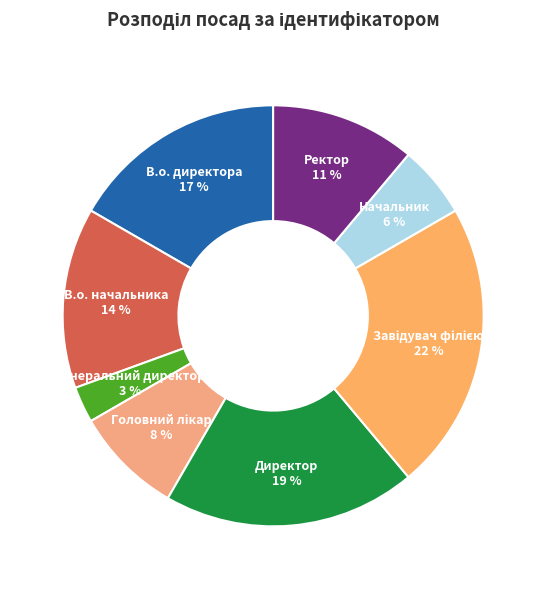

To the nearest percent, what is the difference between the largest and smallest slice percentages?

19%